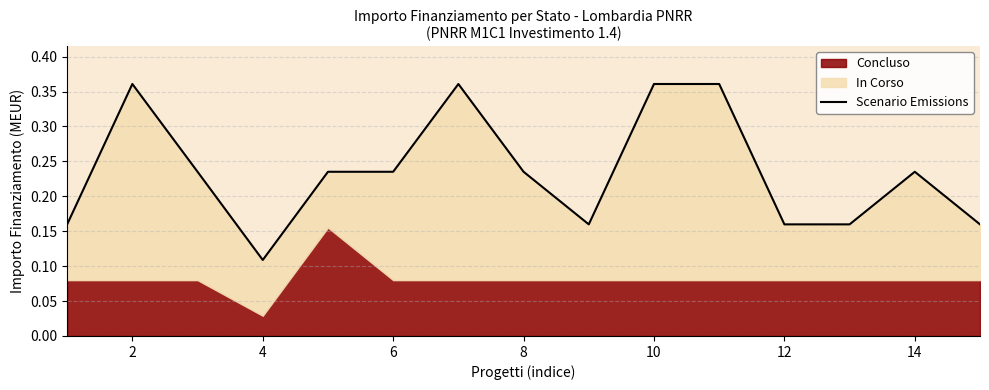

What is the average value?

0.2